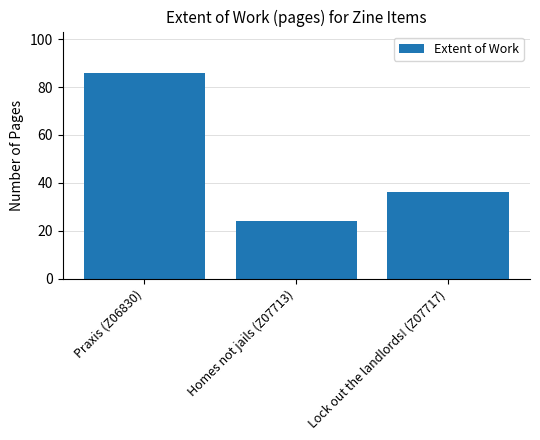

What is the change in value from Praxis (Z06830) to Lock out the landlords! (Z07717)?

-50